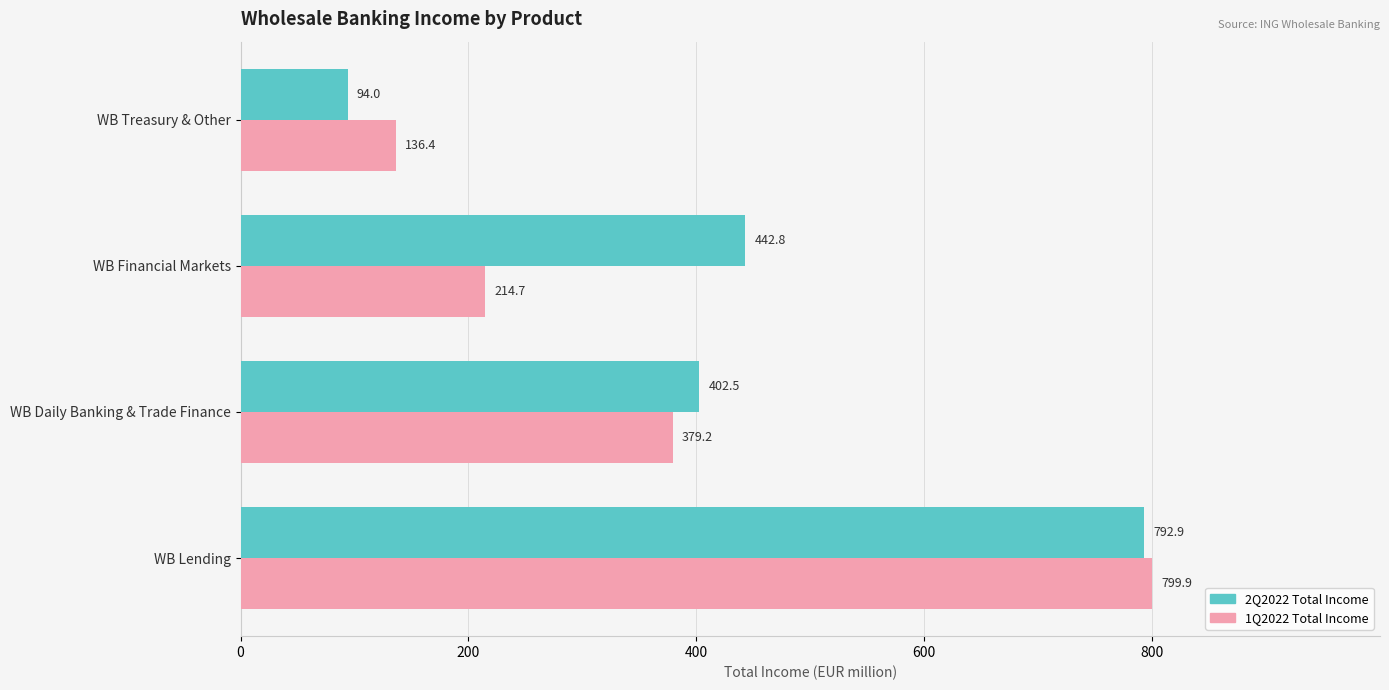

How many data points in 1Q2022 Total Income are above 379?

2